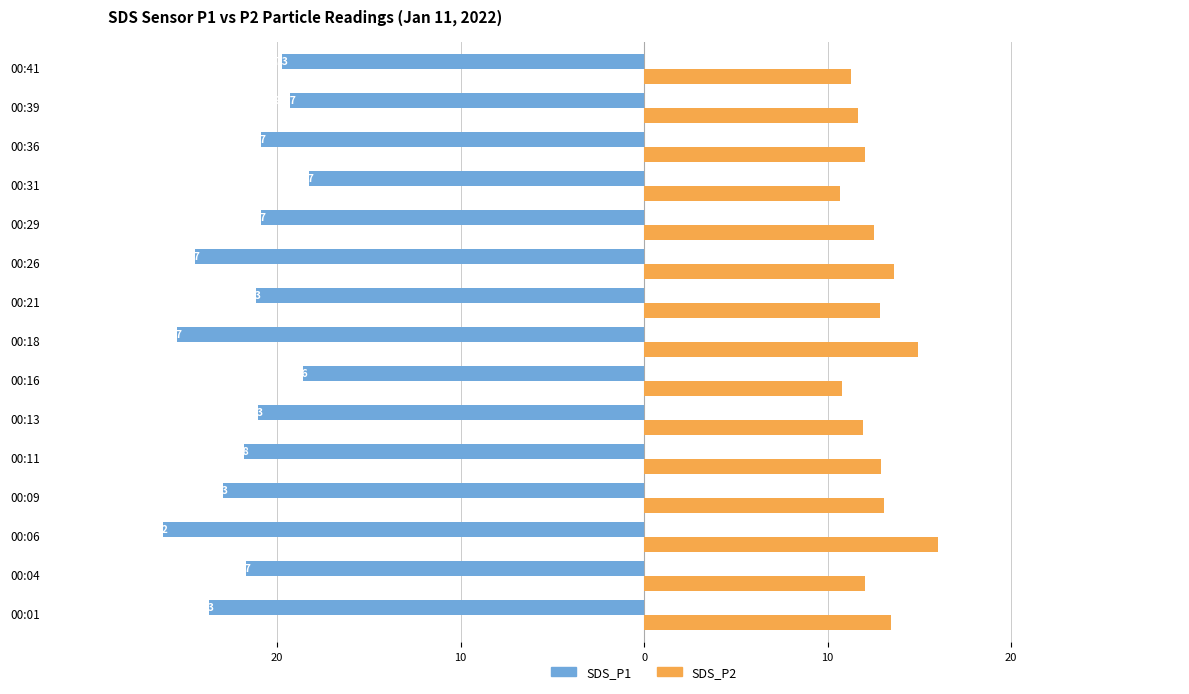

What are all the series names shown in the legend?

SDS_P1, SDS_P2